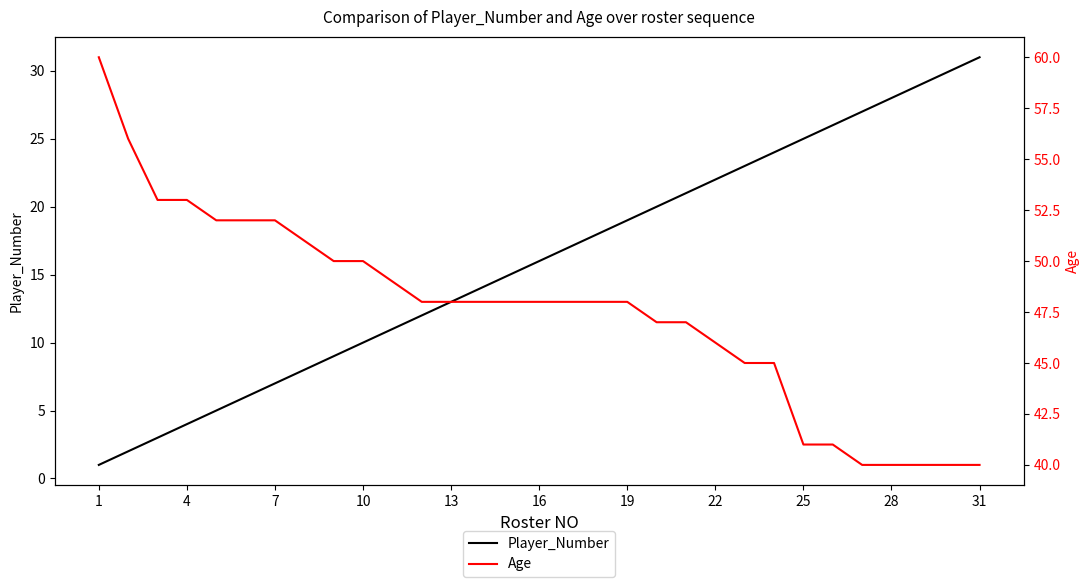

Which series has the largest total across all categories?

Age